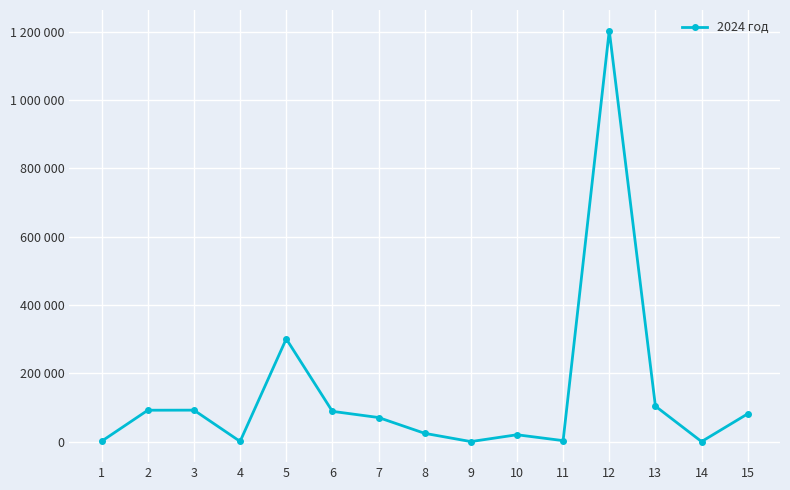

The chart shows a value of 1095.0 at 1. True or false?

True